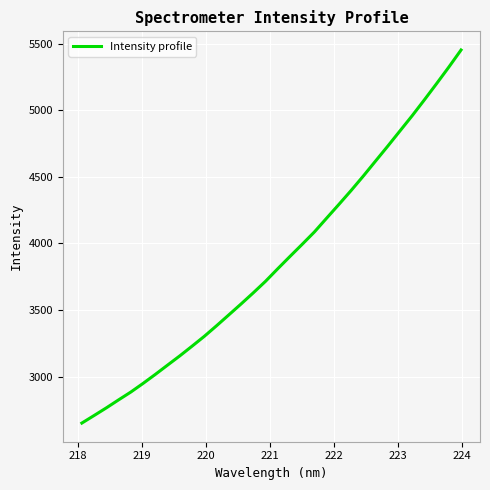

Reading left to right, list all the values displayed in this chart.

2651.5	2708.3	2765.7	2825.7	2884.5	2949.3	3016.9	3086.6	3156.0	3228.7	3302.5	3381.9	3463.3	3545.1	3628.8	3715.3	3809.5	3901.9	3993.2	4085.9	4189.5	4292.4	4396.9	4505.4	4618.0	4730.0	4844.4	4958.6	5077.9	5199.7	5323.7	5452.0